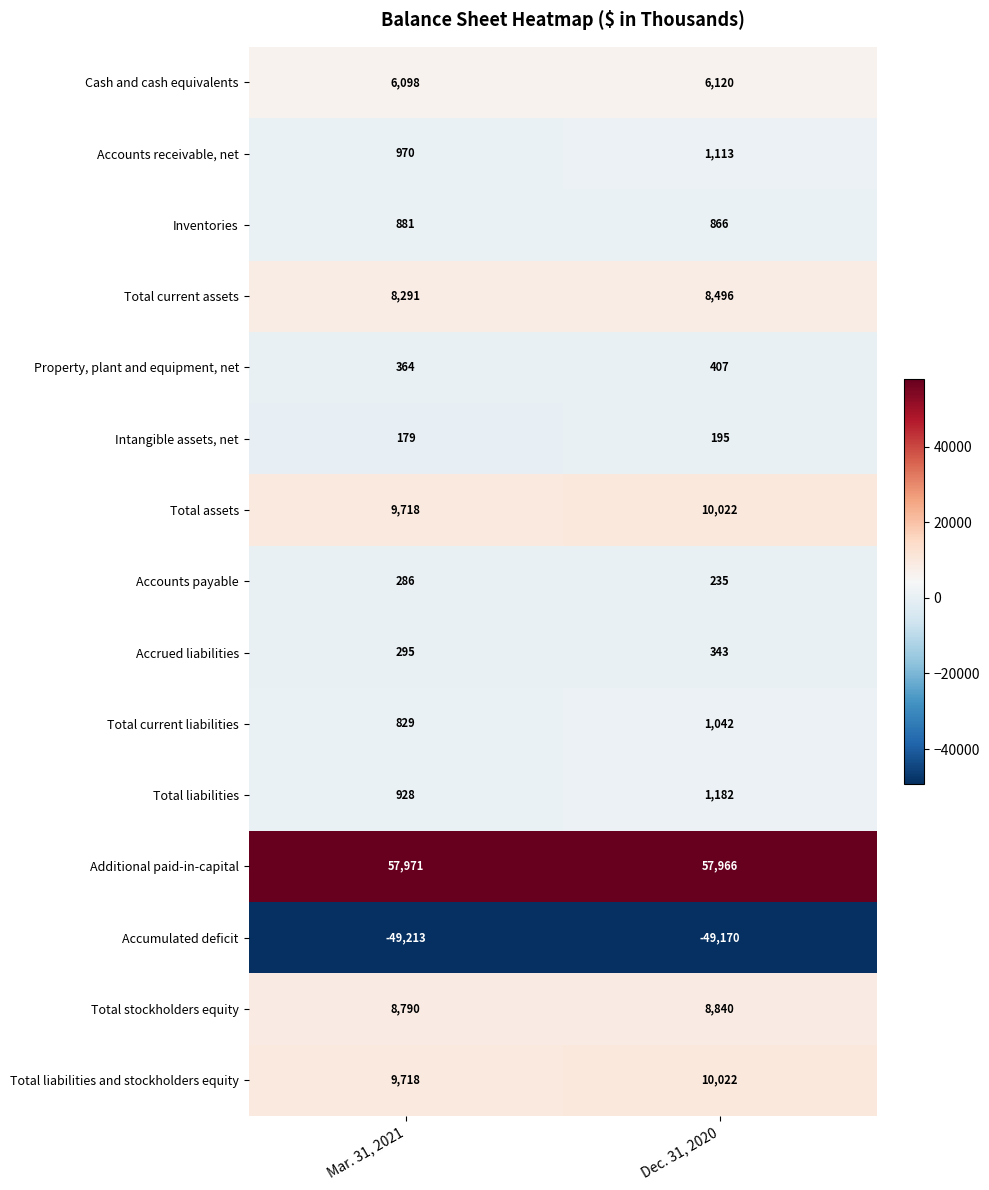

What is the difference between the highest and lowest values at Mar. 31, 2021?

107184